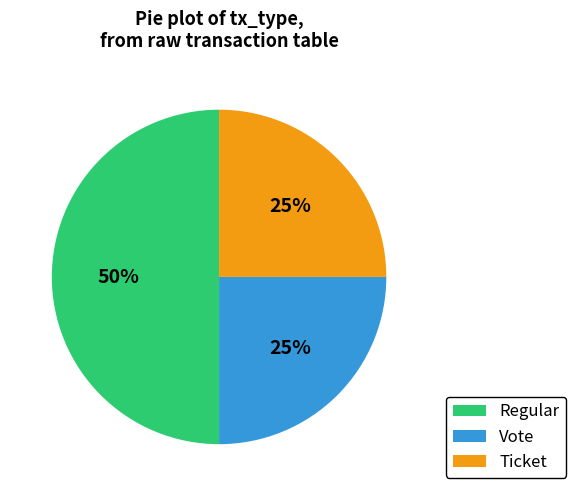

To the nearest percent, what is the average slice percentage?

33%